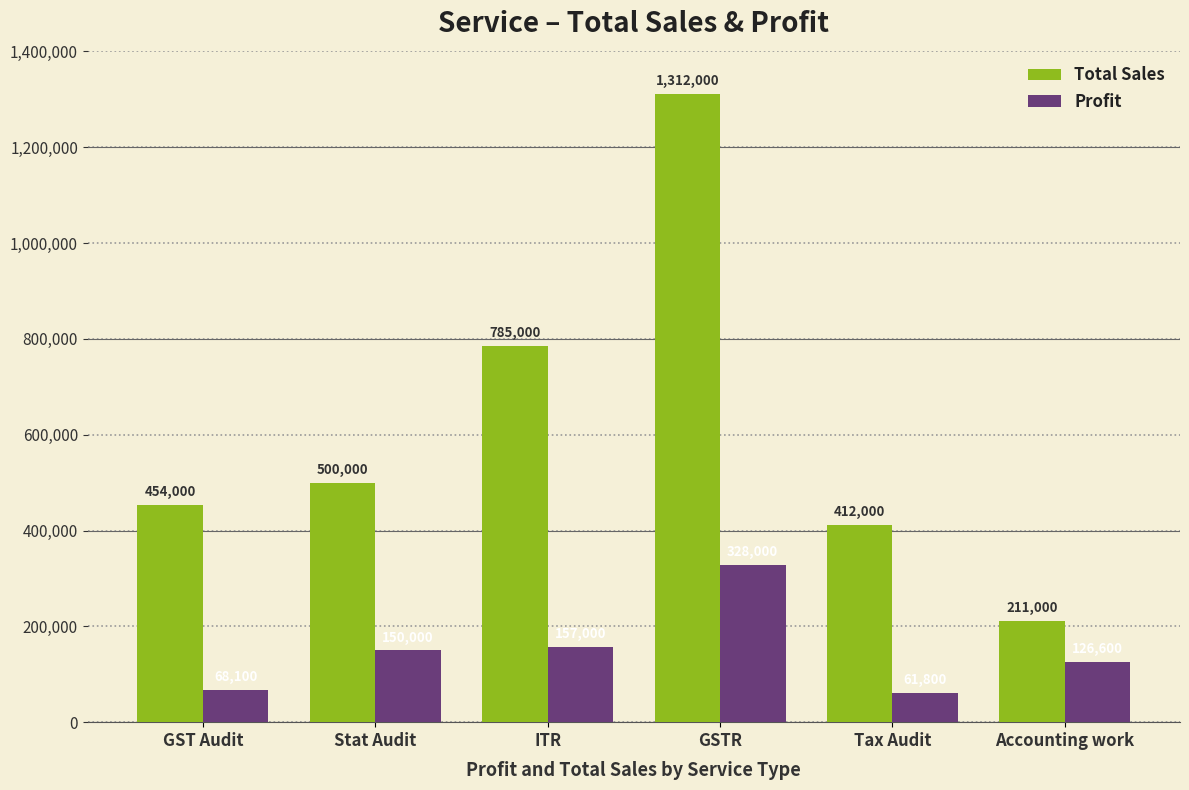

The value of Profit at Accounting work is 126600. True or false?

True